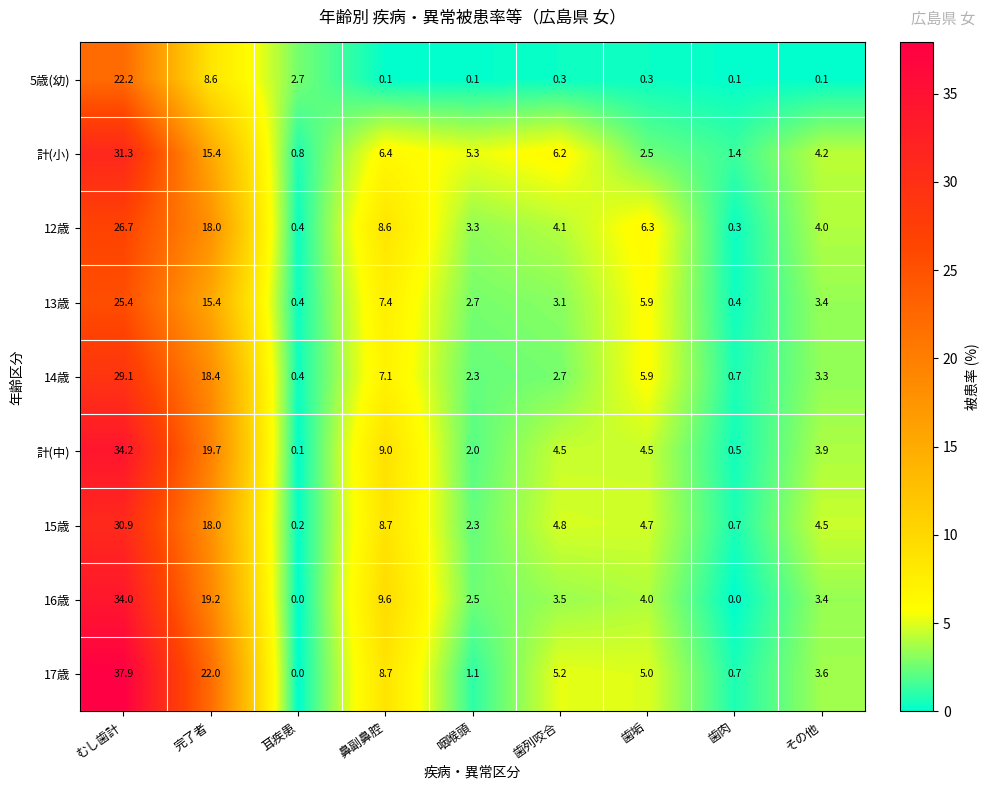

At which label does 16歳 first exceed 3?

むし歯計